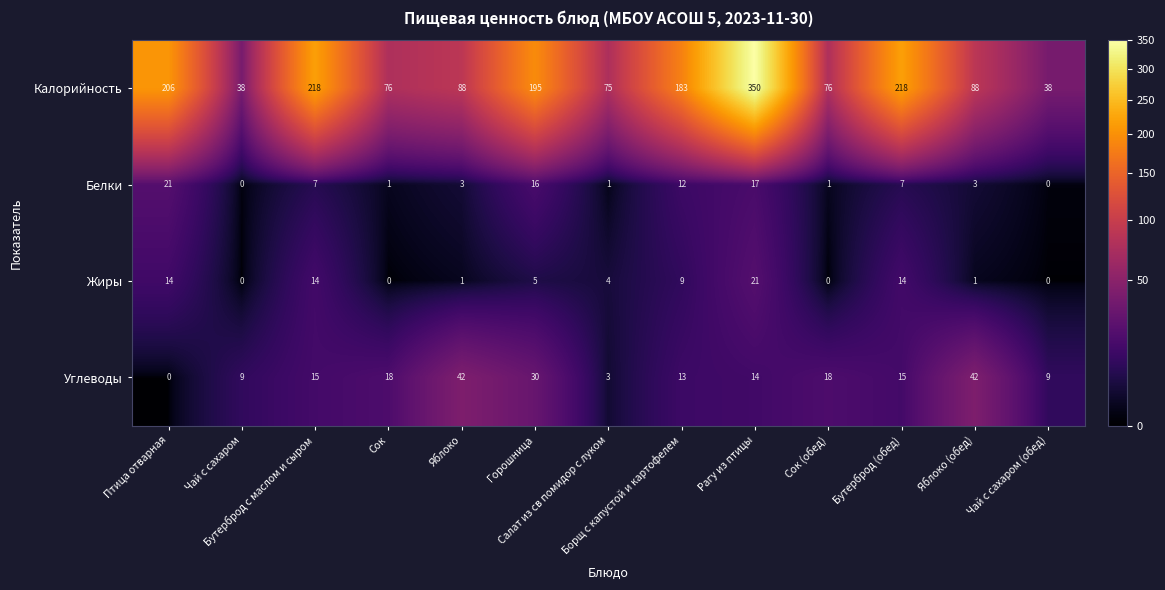

Which series has the largest range (max minus min)?

Калорийность